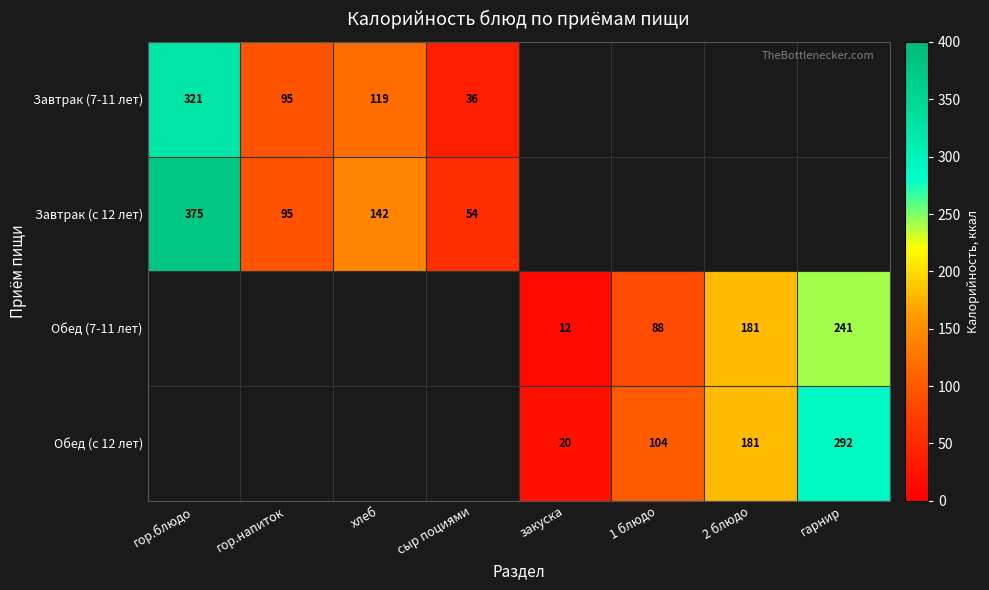

What is the total value across all series at сыр поциями?

90